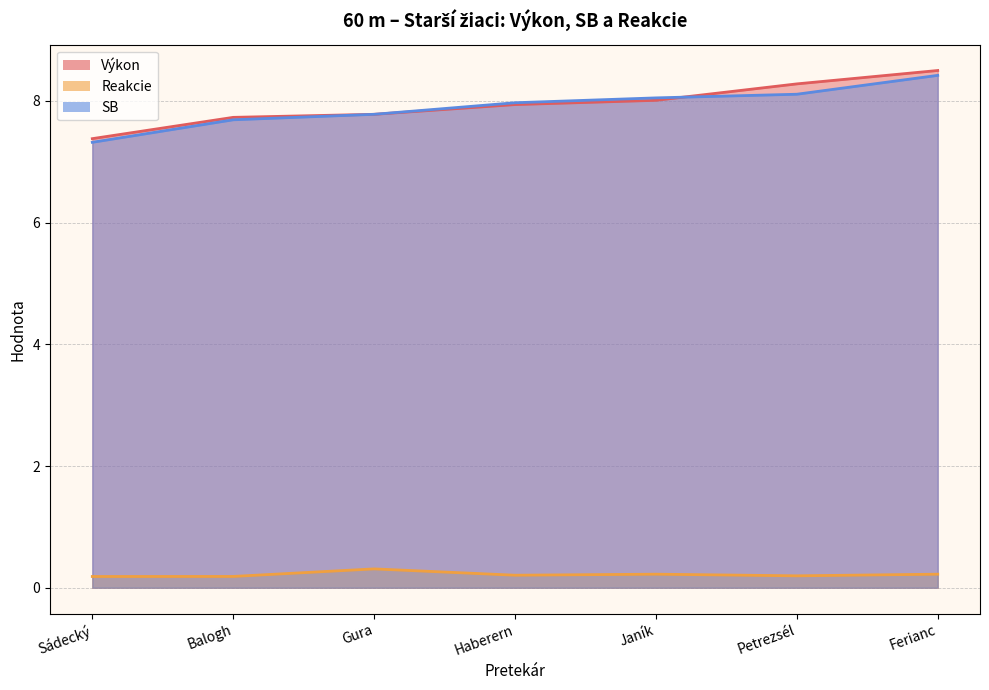

Between Haberern and Janík, which is larger?

Janík